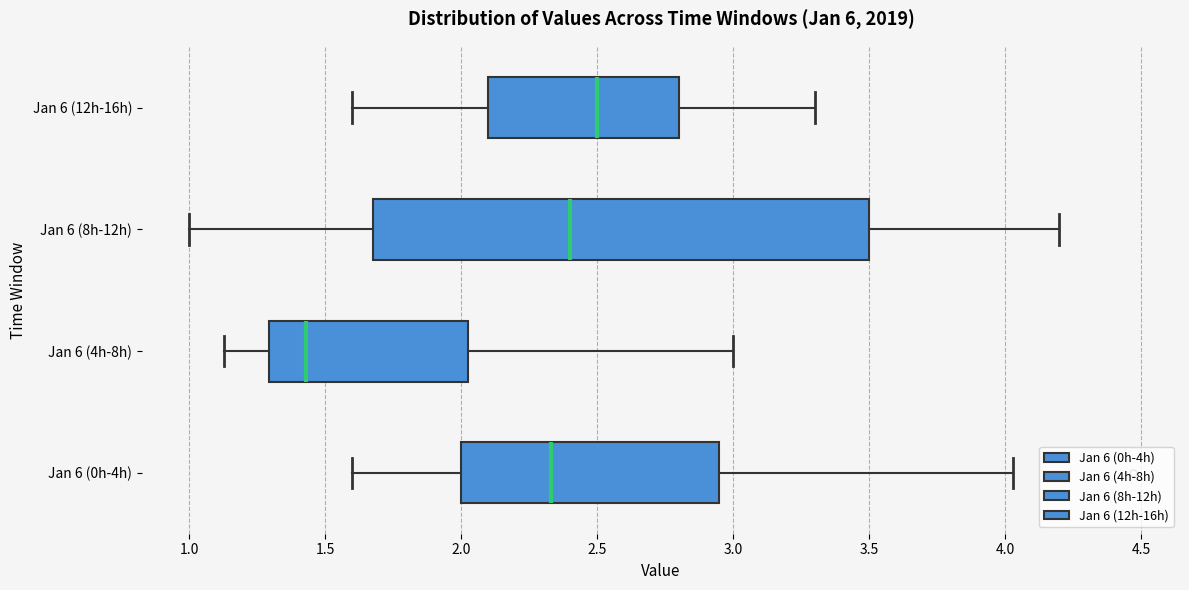

Comparing the boxes themselves (not the whiskers), which one is the widest?

Jan 6 (8h-12h)